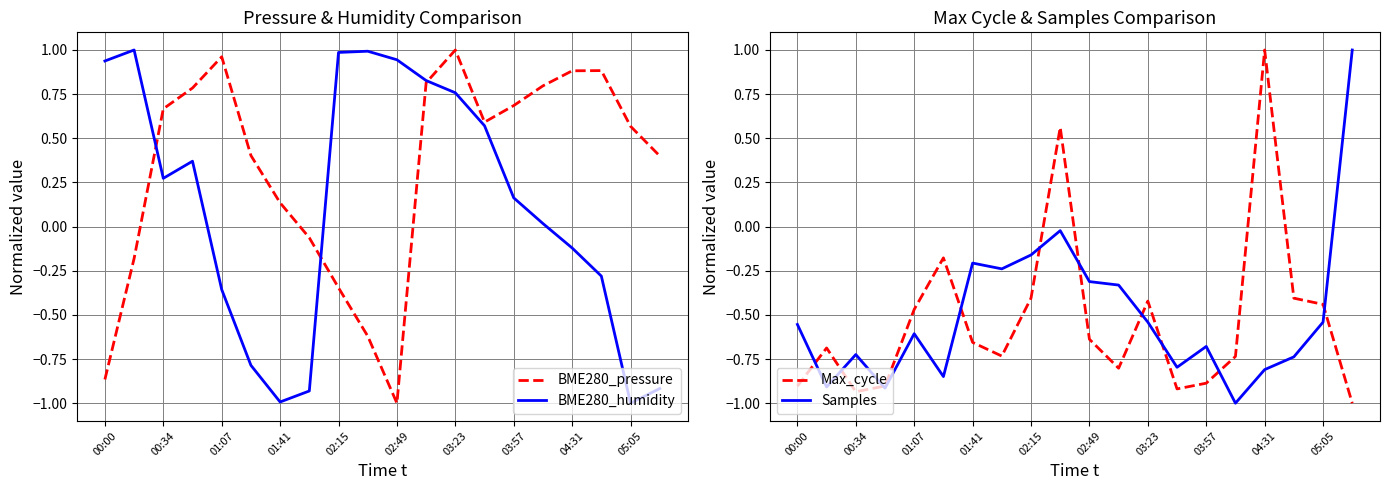

The value of BME280_humidity at 05:05 is -1.7. True or false?

False